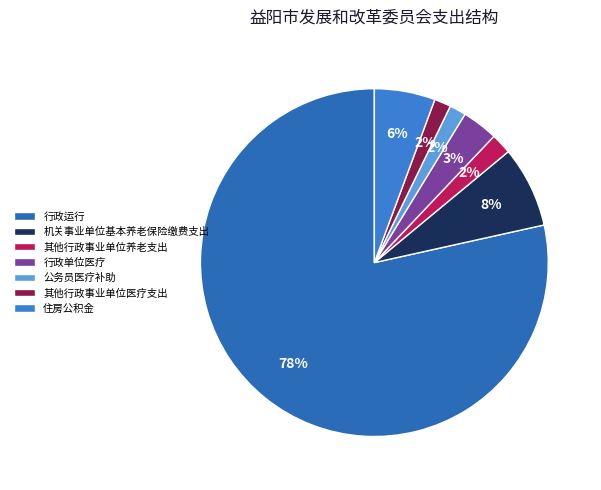

Count the number of slices in the pie.

7